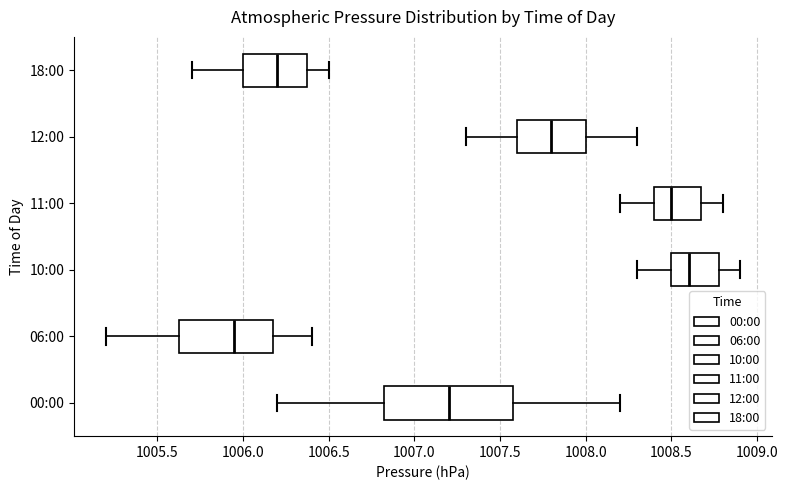

Reading bottom to top, read every box against the x-axis: the position of its median line, the range the box covers, and the ends of its whiskers. The values are not printed on the chart, so give them approximately, as read against the axis.

00:00: median 1007.20, box 1006.85 to 1007.60, whiskers 1006.20 to 1008.20
06:00: median 1005.95, box 1005.65 to 1006.20, whiskers 1005.20 to 1006.40
10:00: median 1008.60, box 1008.50 to 1008.80, whiskers 1008.30 to 1008.90
11:00: median 1008.50, box 1008.40 to 1008.70, whiskers 1008.20 to 1008.80
12:00: median 1007.80, box 1007.60 to 1008.00, whiskers 1007.30 to 1008.30
18:00: median 1006.20, box 1006.00 to 1006.40, whiskers 1005.70 to 1006.50